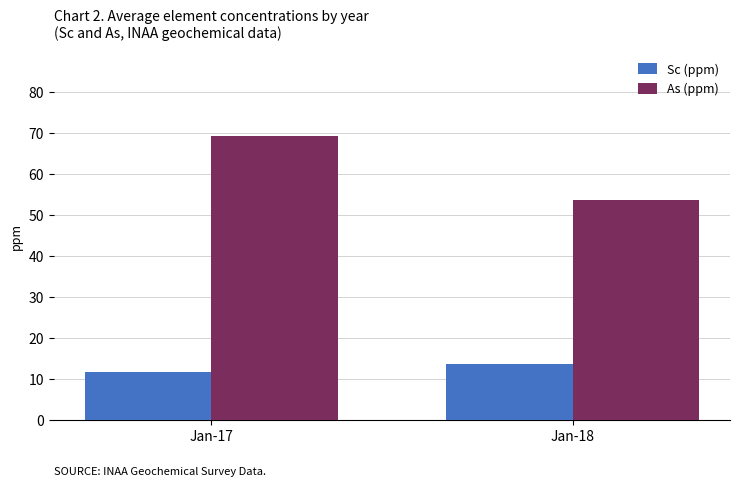

How many data points in As (ppm) are less than 69?

1